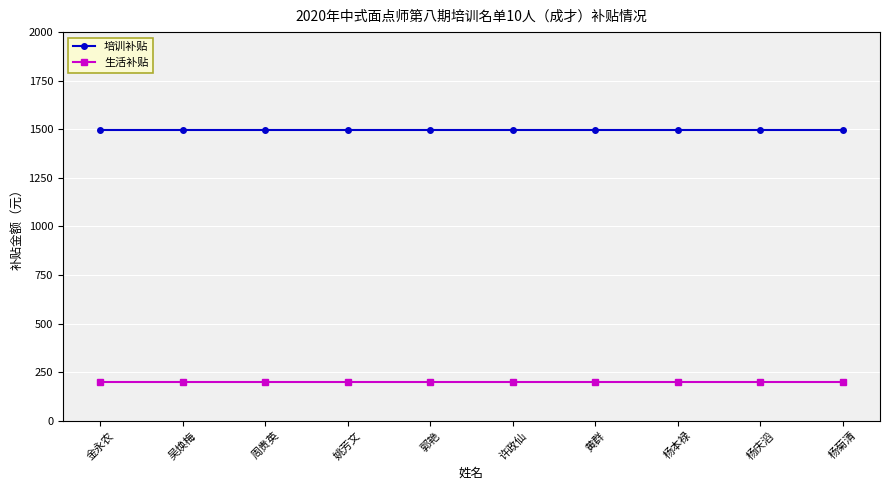

What is the maximum value for 培训补贴?

1496